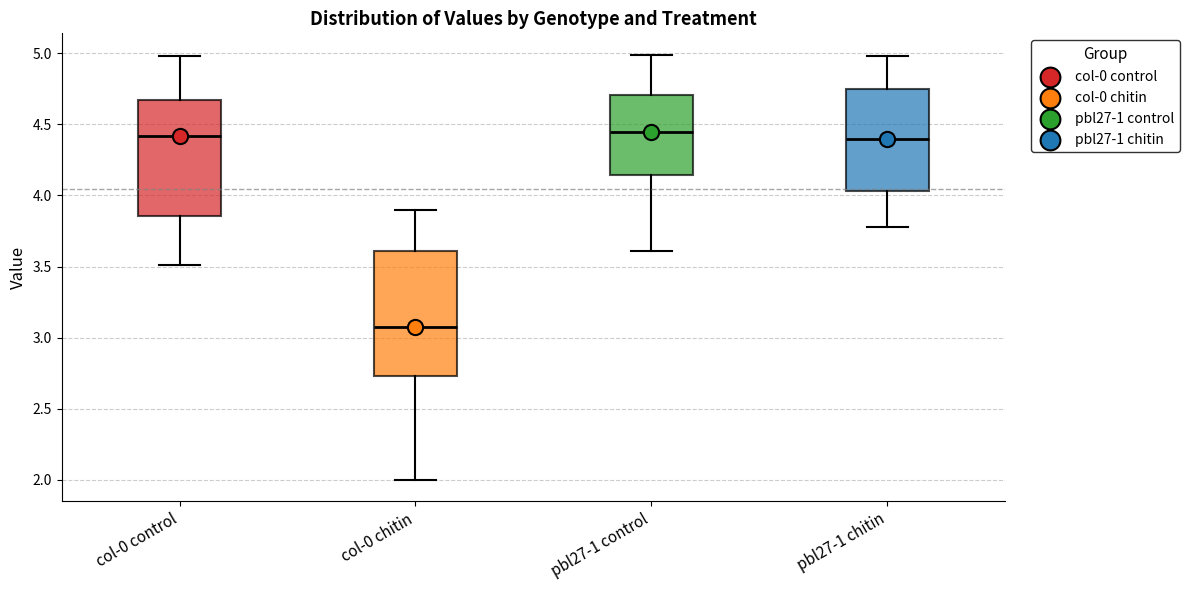

Reading left to right, transcribe this box plot: for each box, give where its median line is, the range the box spans, and where its two whiskers end, as read against the y-axis. The values are not printed on the chart, so give them approximately, as read against the axis.

col-0 control: median 4.40, box 3.85 to 4.65, whiskers 3.50 to 5.00
col-0 chitin: median 3.10, box 2.75 to 3.60, whiskers 2.00 to 3.90
pbl27-1 control: median 4.45, box 4.15 to 4.70, whiskers 3.60 to 5.00
pbl27-1 chitin: median 4.40, box 4.05 to 4.75, whiskers 3.80 to 5.00